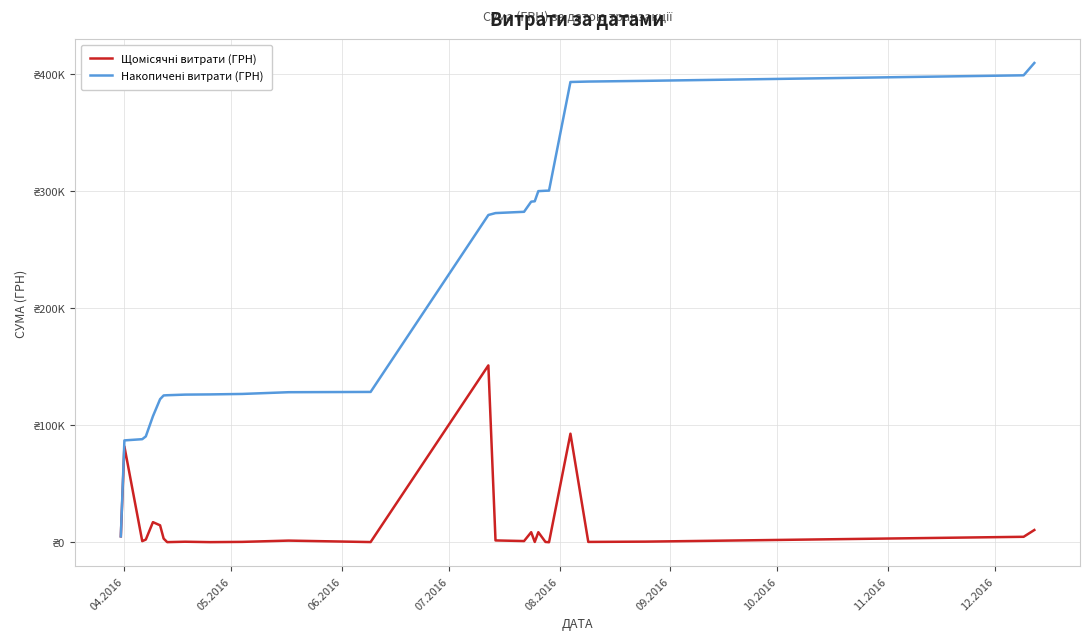

Is this an area chart (filled region under the line)?

No